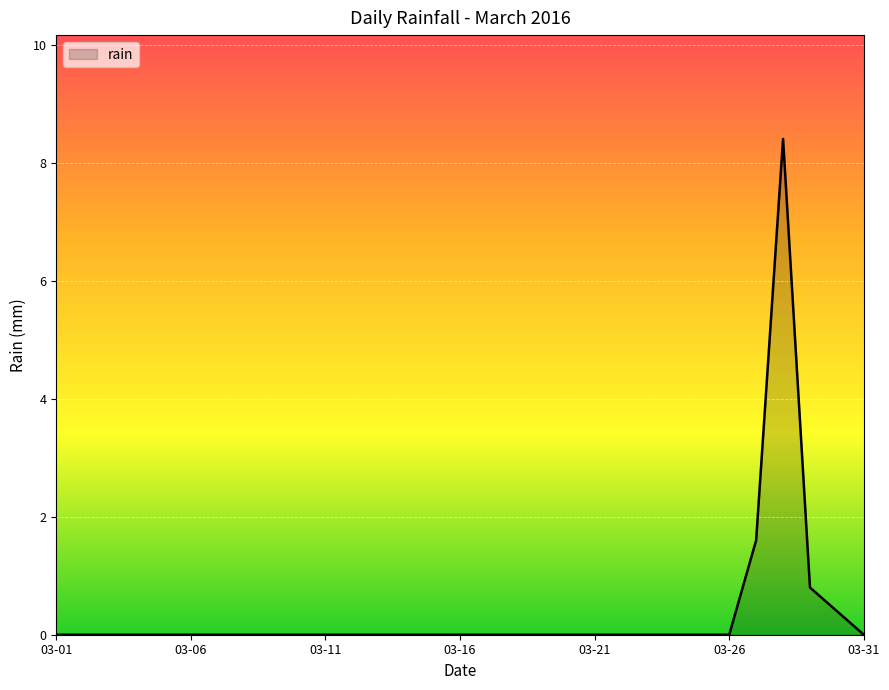

Reading left to right, transcribe all the data shown in this chart.

0.0	0.0	0.0	0.0	0.0	0.0	0.0	0.0	0.0	0.0	0.0	0.0	0.0	0.0	0.0	0.0	0.0	0.0	0.0	0.0	0.0	0.0	0.0	0.0	0.0	0.0	1.6	8.4	0.8	0.4	0.0